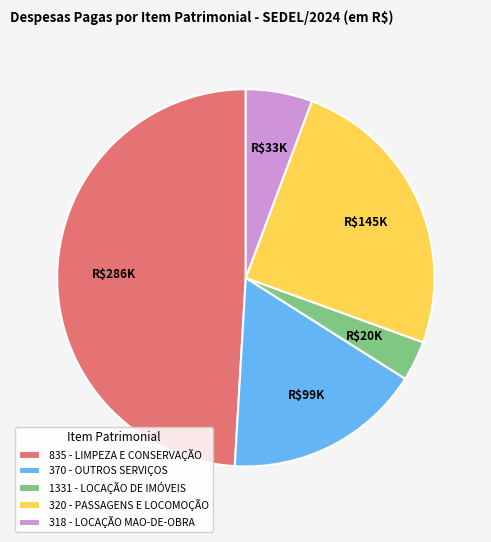

Which has a higher value, 1331 - LOCAÇÃO DE IMÓVEIS or 320 - PASSAGENS E LOCOMOÇÃO?

320 - PASSAGENS E LOCOMOÇÃO